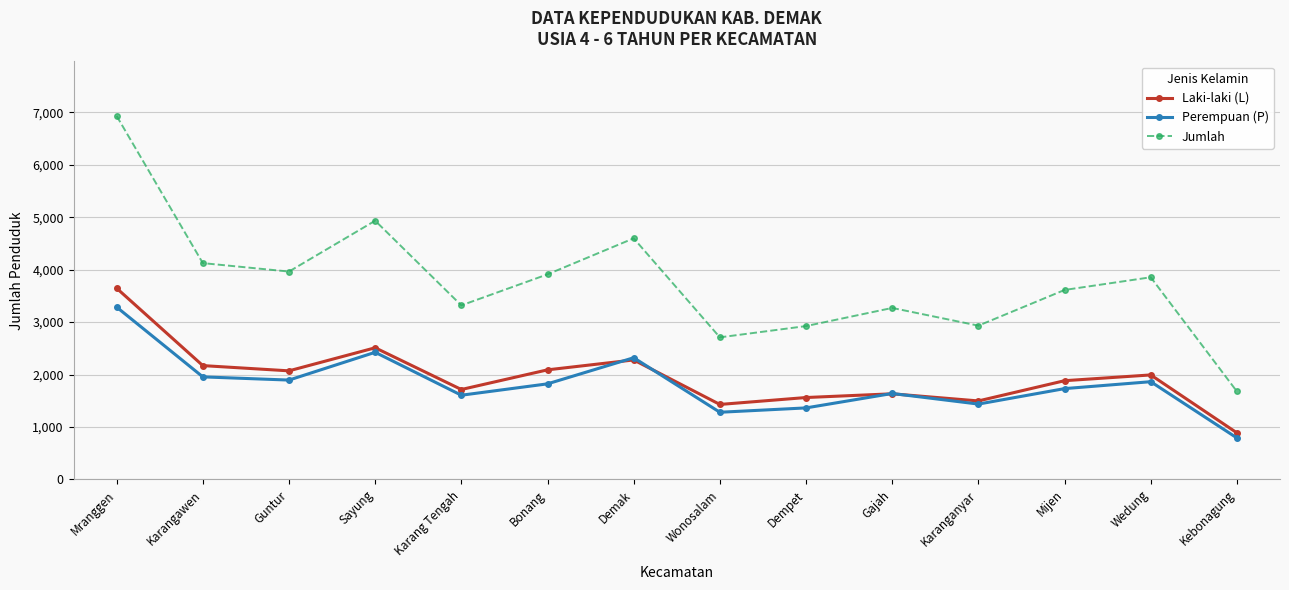

The Laki-laki (L) series shows 1405 at Demak. True or false?

False